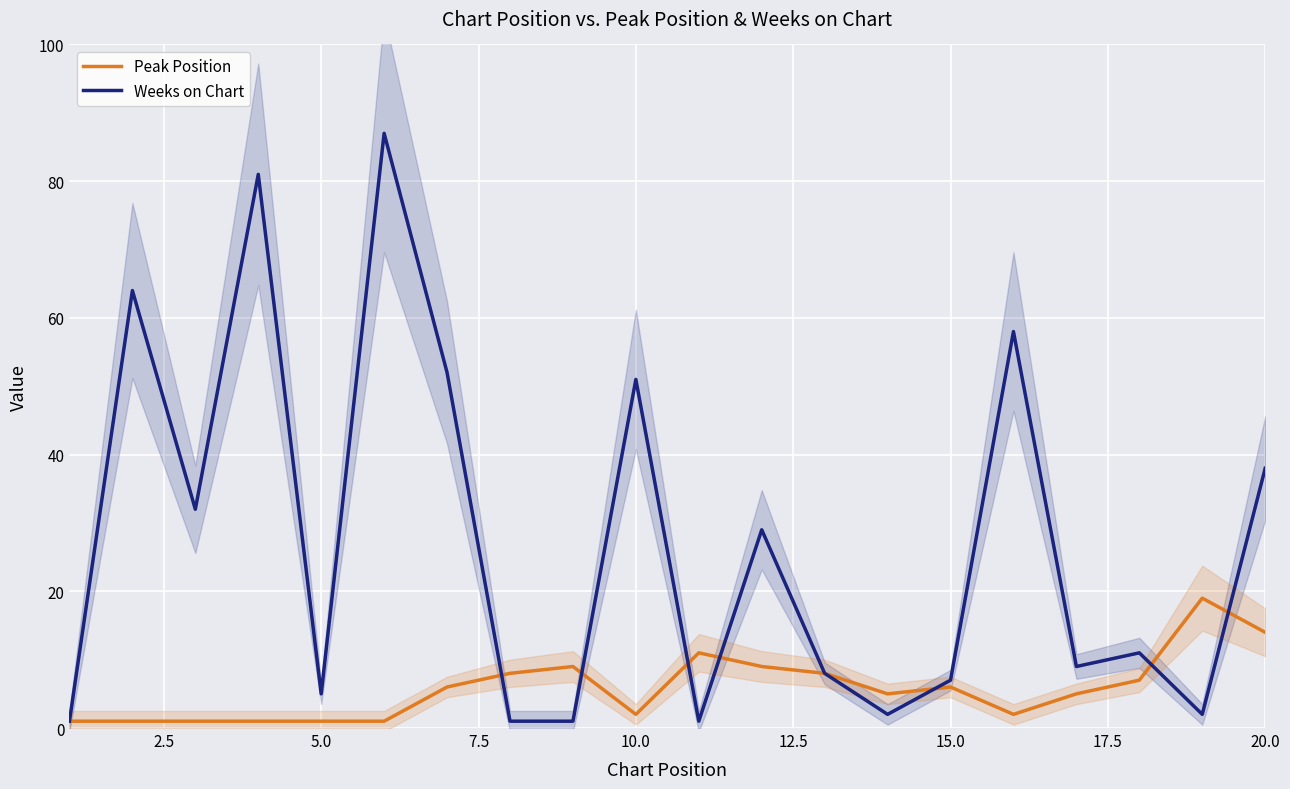

What is the highest value of the Weeks on Chart series?

87